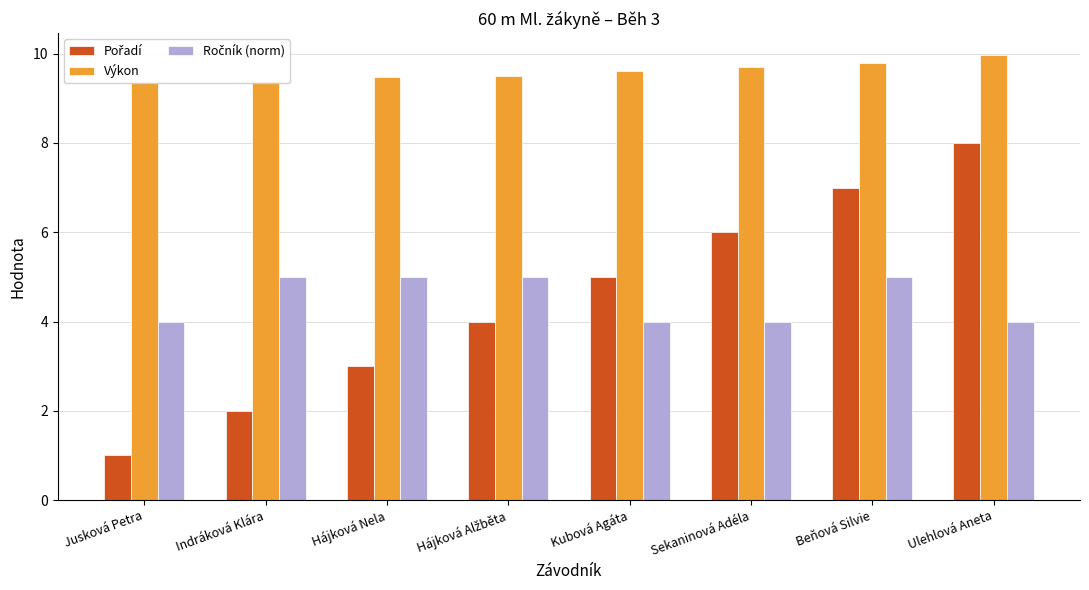

How many bars are there in total?

24